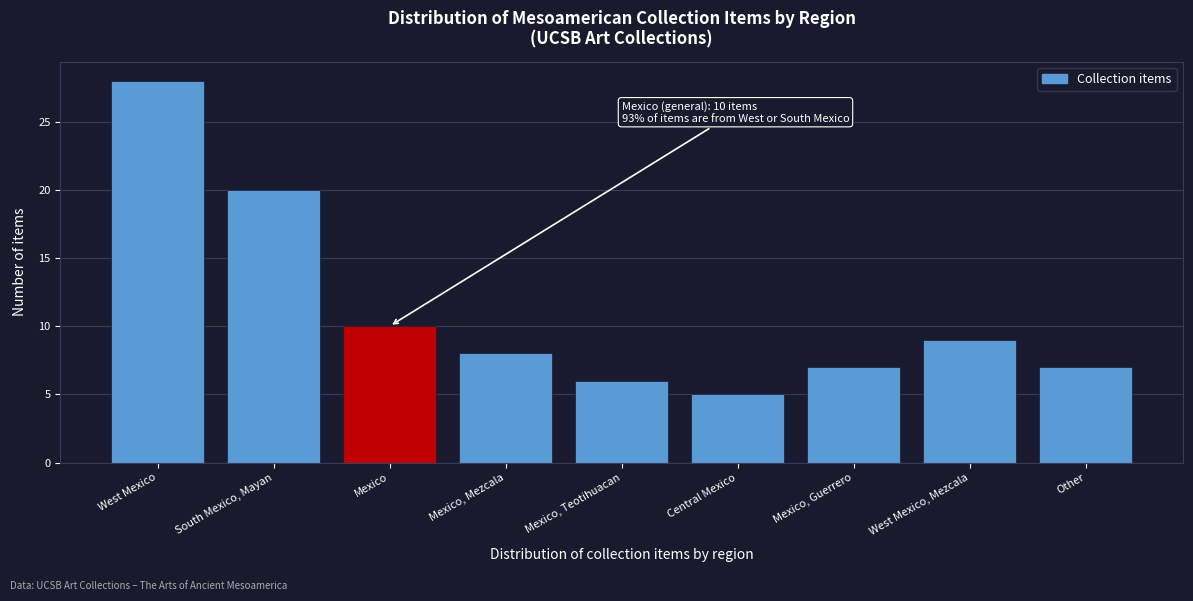

Reading left to right, what are all the values shown in this chart?

28	20	10	8	6	5	7	9	7